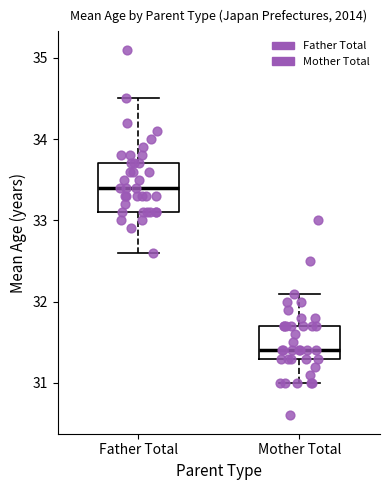

Reading left to right, transcribe this box plot: for each box, give where its median line is, the range the box spans, and where its two whiskers end, as read against the y-axis. The values are not printed on the chart, so give them approximately, as read against the axis.

Father Total: median 33.4, box 33.1 to 33.7, whiskers 32.6 to 34.5
Mother Total: median 31.4, box 31.3 to 31.7, whiskers 31.0 to 32.1